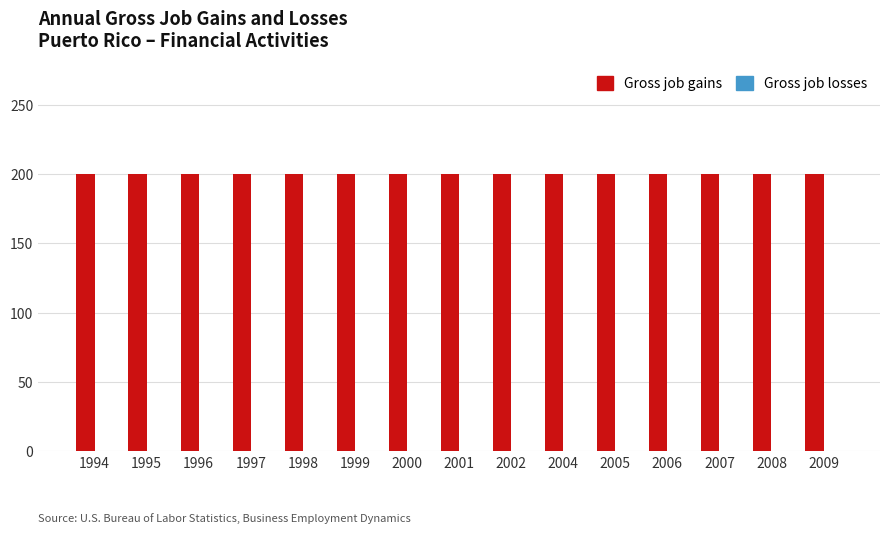

At how many categories does at least one series exceed 146?

15